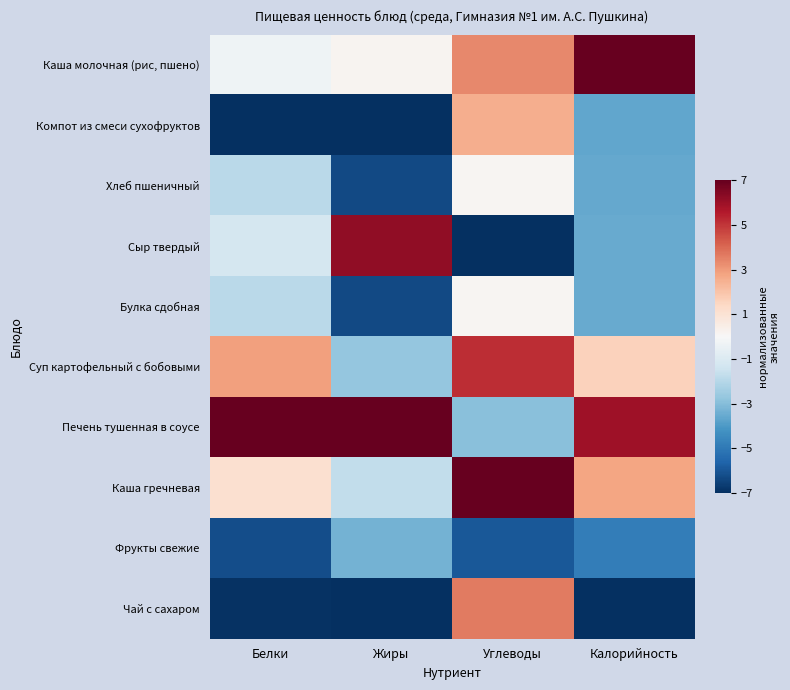

Reading left to right, extract all data points from this chart.

Каша молочная (рис, пшено): Белки=-0.3	Жиры=0.2	Углеводы=3.3	Калорийность=7.0
Компот из смеси сухофруктов: Белки=-7.0	Жиры=-7.0	Углеводы=2.5	Калорийность=-3.6
Хлеб пшеничный: Белки=-1.9	Жиры=-6.3	Углеводы=0.1	Калорийность=-3.6
Сыр твердый: Белки=-1.2	Жиры=6.2	Углеводы=-7.0	Калорийность=-3.5
Булка сдобная: Белки=-1.9	Жиры=-6.3	Углеводы=0.1	Калорийность=-3.5
Суп картофельный с бобовыми: Белки=2.9	Жиры=-2.7	Углеводы=5.1	Калорийность=1.6
Печень тушенная в соусе: Белки=7.0	Жиры=7.0	Углеводы=-3.0	Калорийность=5.9
Каша гречневая: Белки=1.1	Жиры=-1.8	Углеводы=7.0	Калорийность=2.8
Фрукты свежие: Белки=-6.2	Жиры=-3.3	Углеводы=-5.9	Калорийность=-4.9
Чай с сахаром: Белки=-6.9	Жиры=-7.0	Углеводы=3.6	Калорийность=-7.0